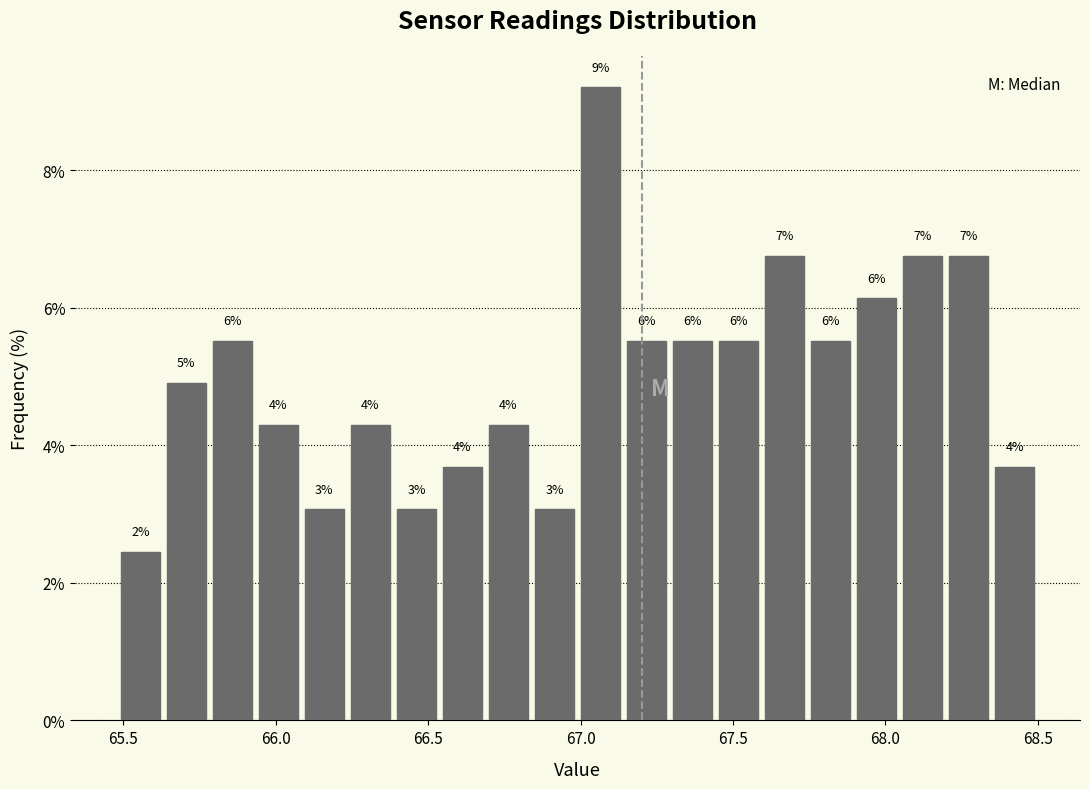

Around what value on the x-axis is the tallest bar? Give the approximate position of its centre, as read against the axis.

67.05